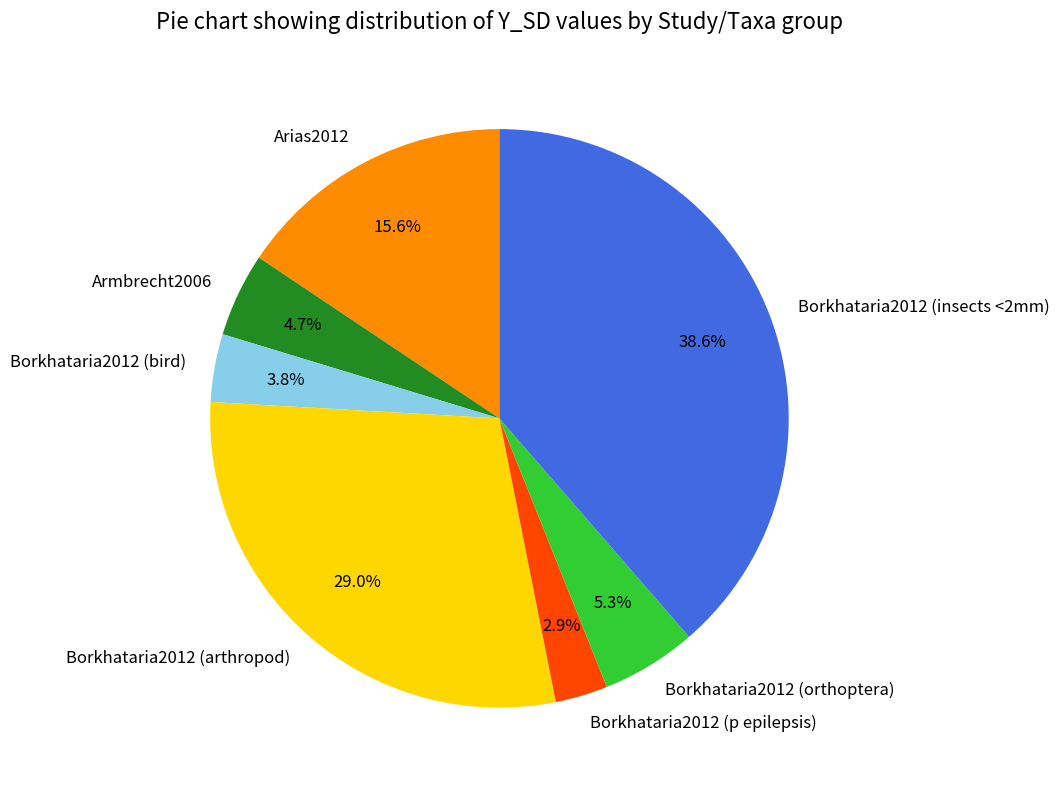

Is there any slice that represents more than half of the pie?

No